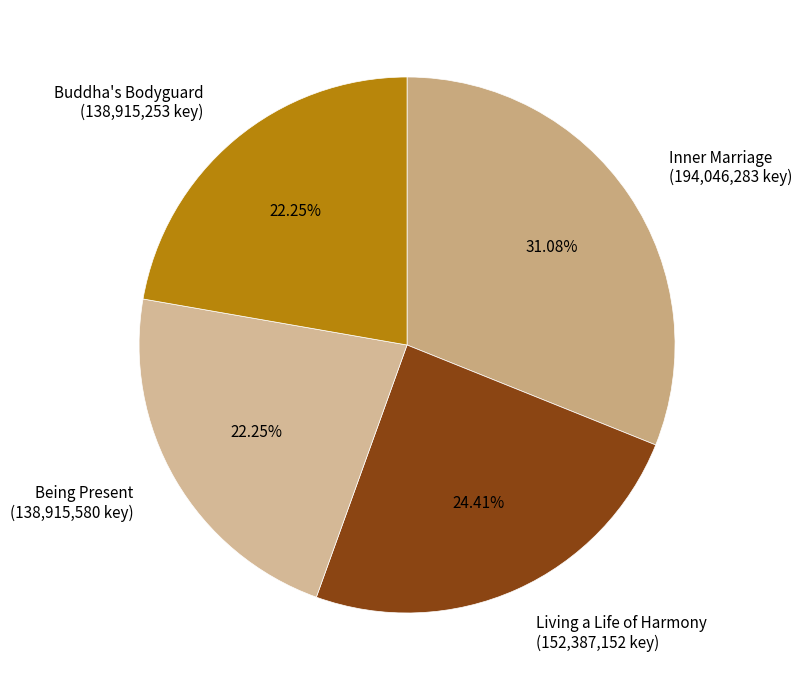

How many slices are in this pie chart?

4